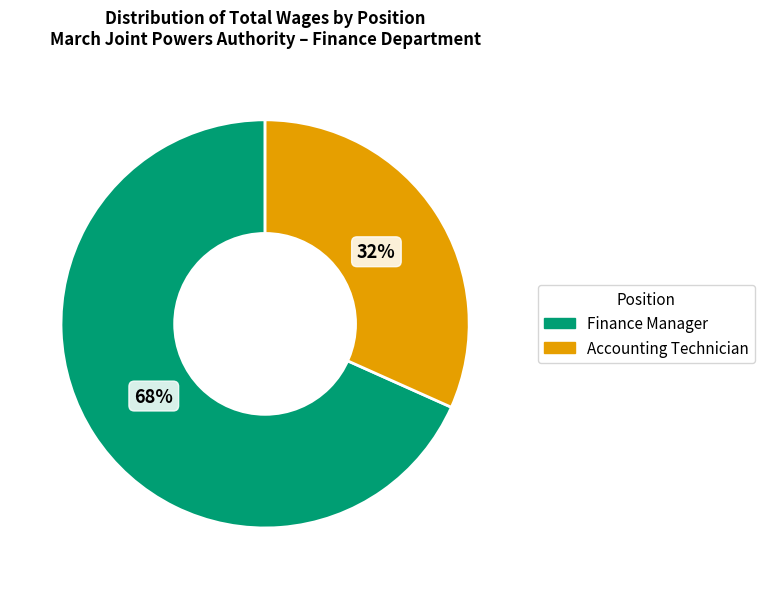

Is the sum of Finance Manager and Accounting Technician greater than half?

Yes